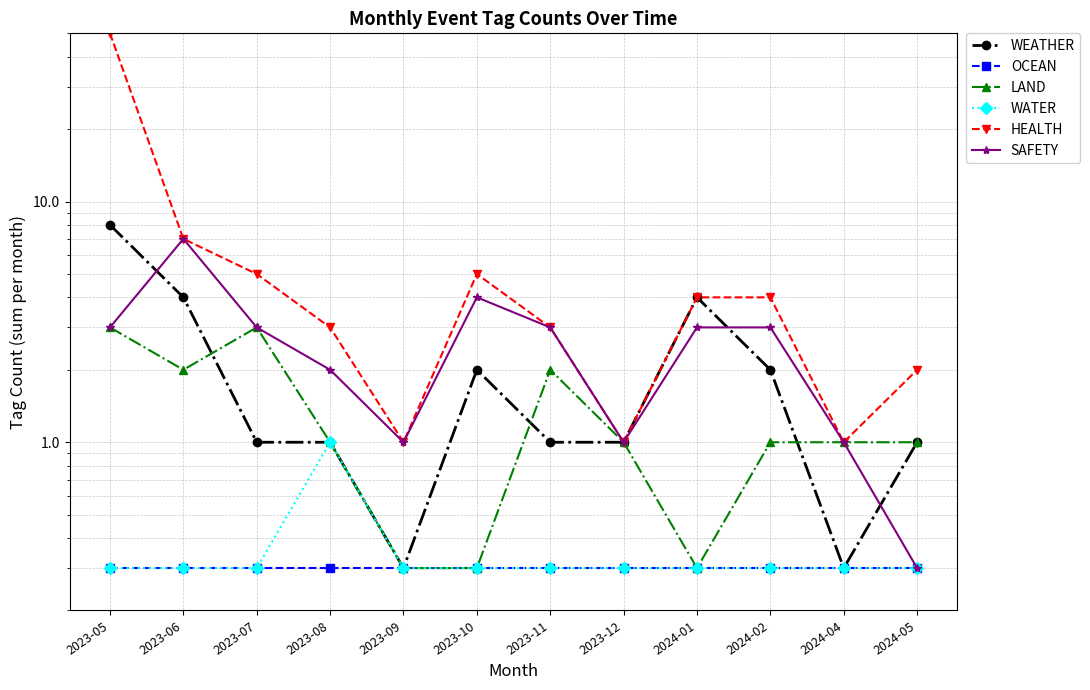

True or false: LAND and HEALTH intersect in this chart.

False